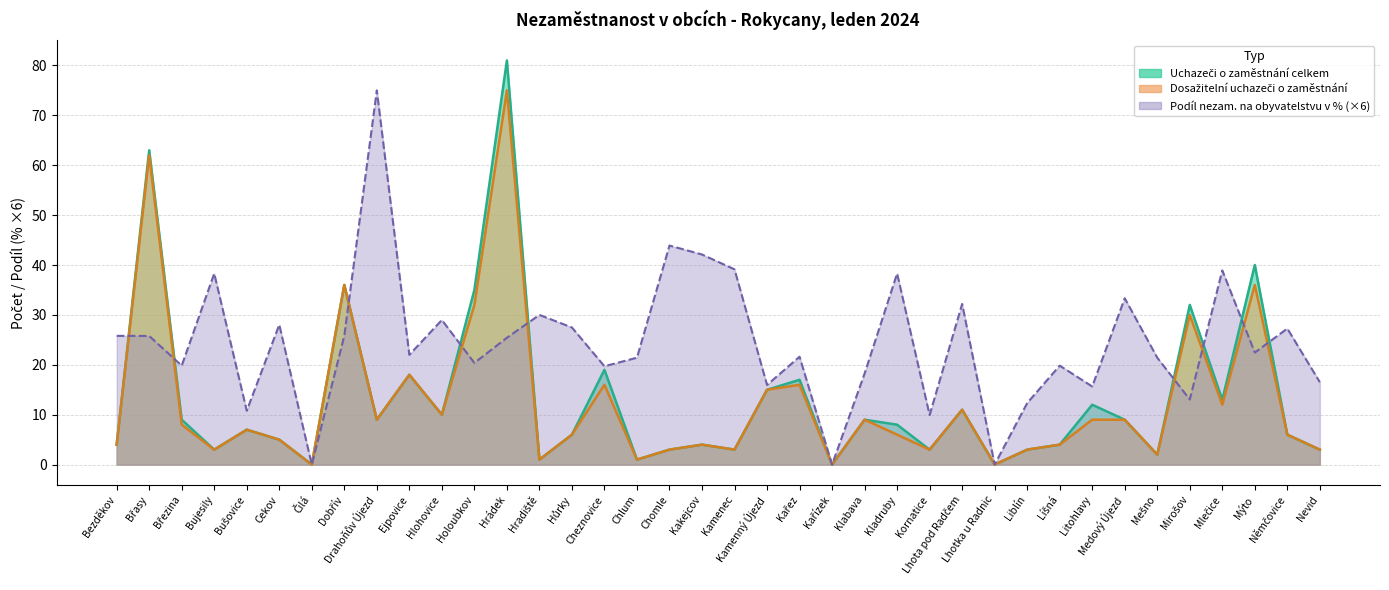

True or false: Podíl nezam. na obyvatelstvu v % and Uchazeči o zaměstnání celkem cross at least once.

True